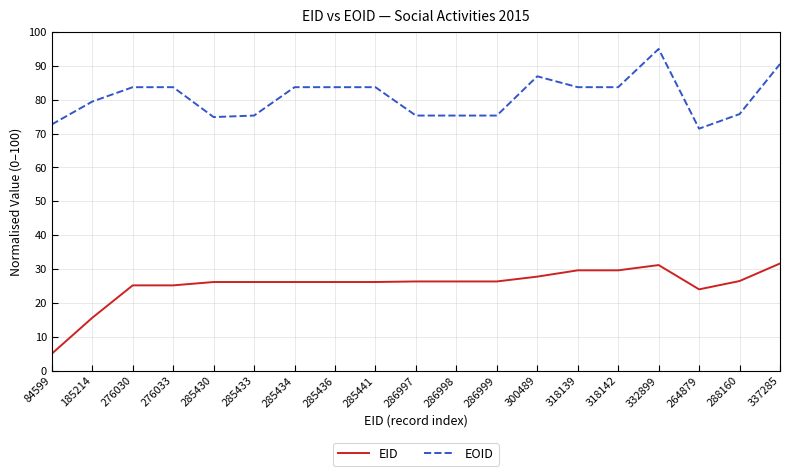

Where is EID nearest to the value 18?

185214